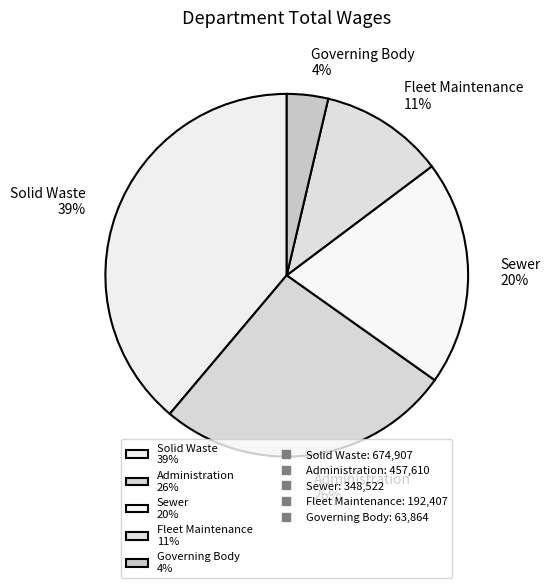

Which category has the biggest portion of the pie?

Solid Waste